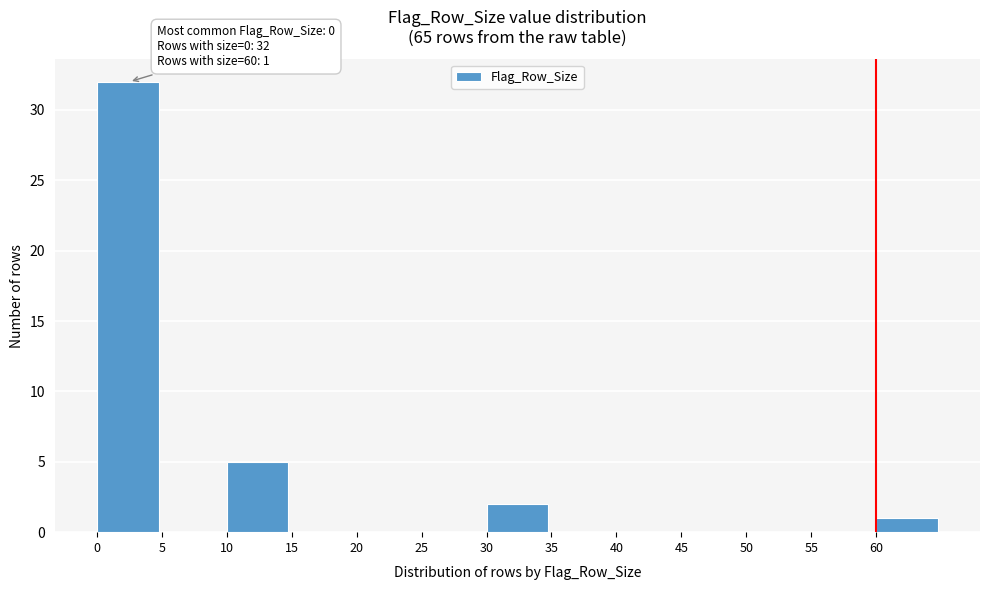

Reading left to right, list all the values displayed in this chart.

0=32	5=0	10=5	15=0	20=0	25=0	30=2	35=0	40=0	45=0	50=0	55=0	60=1